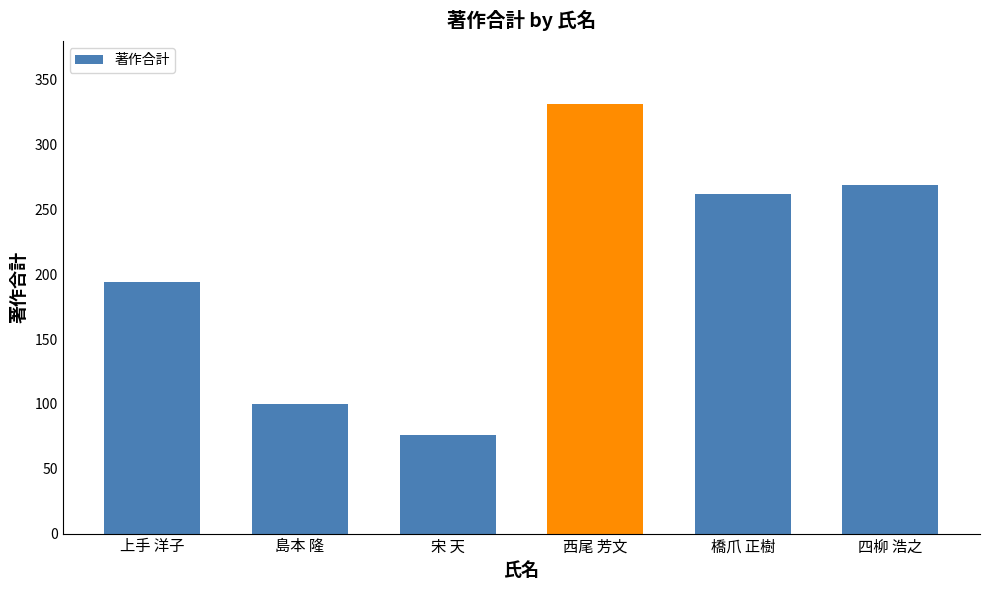

Reading left to right, extract all data points from this chart.

上手 洋子=194	島本 隆=100	宋 天=76	西尾 芳文=331	橋爪 正樹=262	四柳 浩之=269